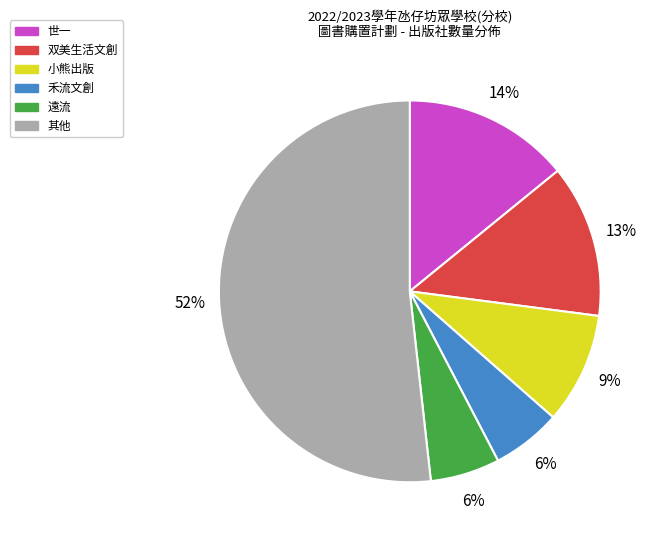

Is there a majority slice in this chart?

Yes